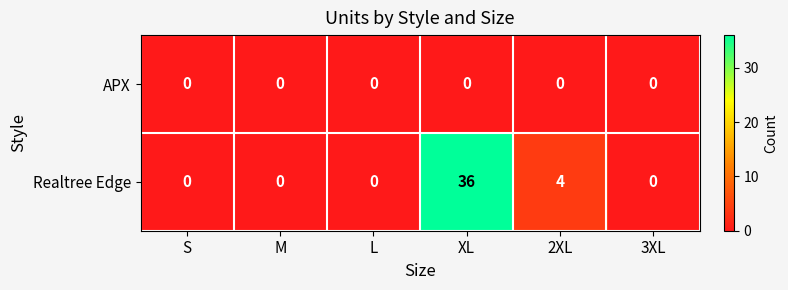

What is the difference between the Realtree Edge values at 2XL and XL?

32